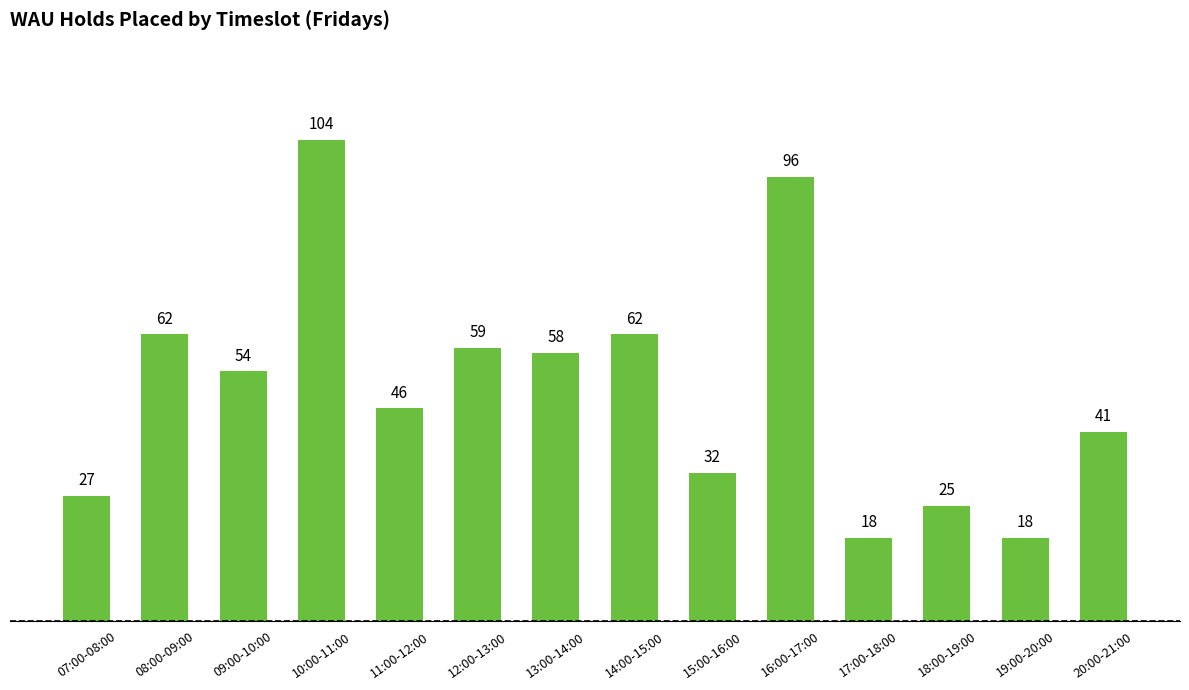

What is the value of the 2nd bar from the left?

62